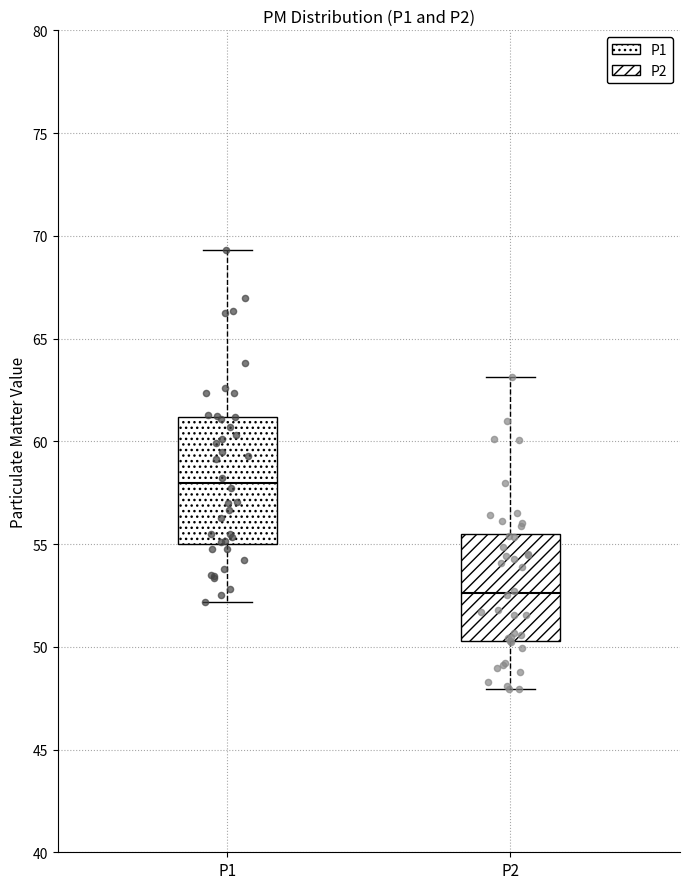

Reading left to right, transcribe this box plot: for each box, give where its median line is, the range the box spans, and where its two whiskers end, as read against the y-axis. The values are not printed on the chart, so give them approximately, as read against the axis.

P1: median 58.0, box 55.0 to 61.0, whiskers 52.0 to 69.5
P2: median 52.5, box 50.5 to 55.5, whiskers 48.0 to 63.0